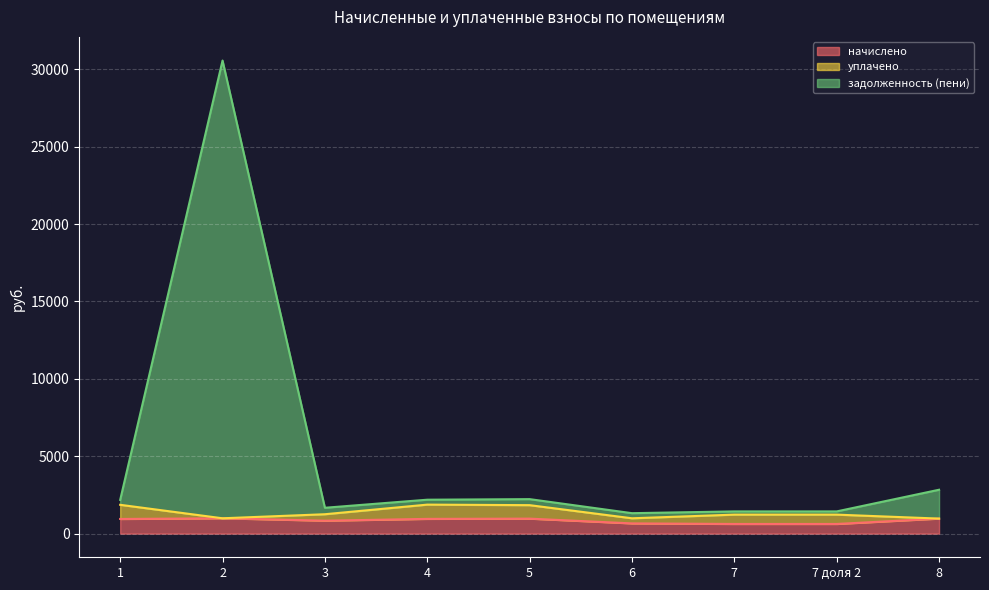

What is the difference between the задолженность (пени) values at 1 and 7?

741.9